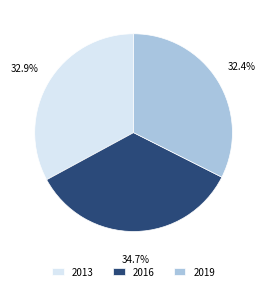

The 2019 slice represents 26% of the pie. True or false?

False